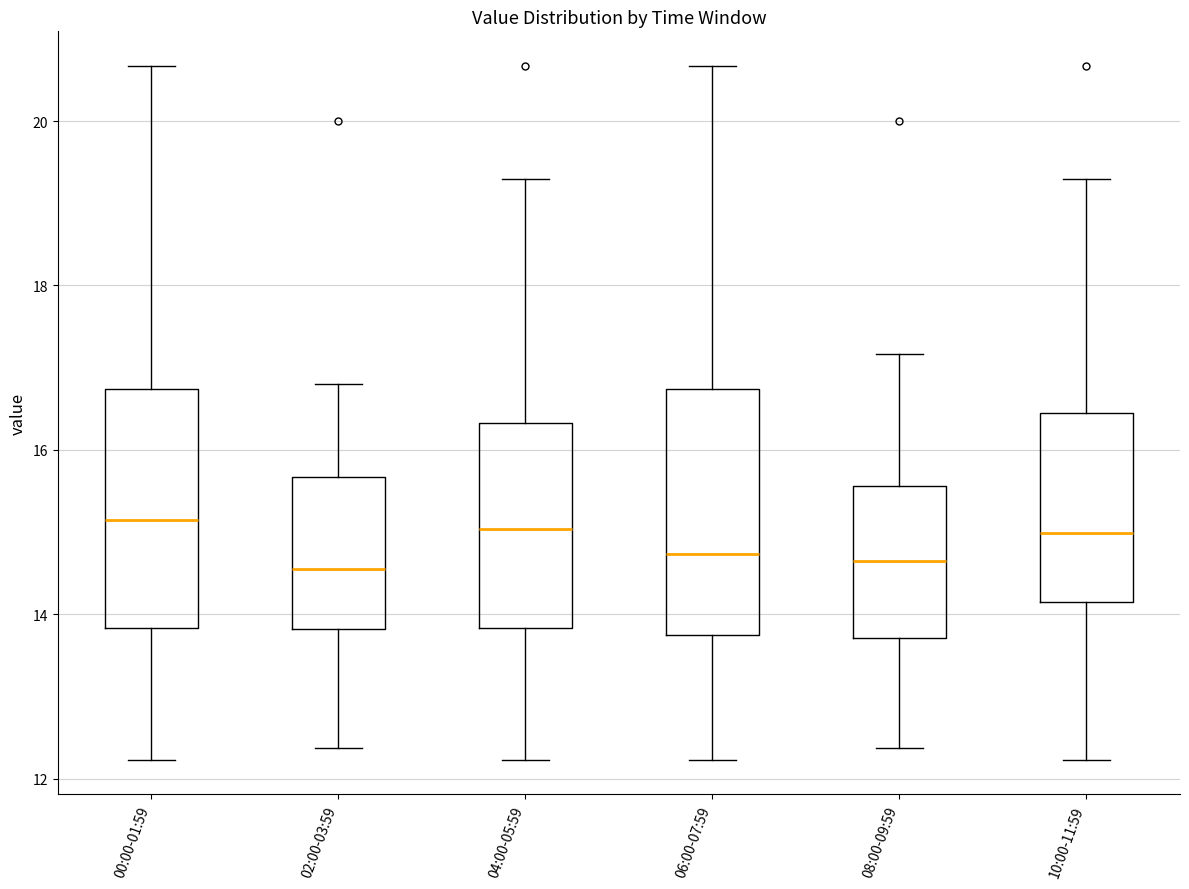

Where does the upper whisker of the box for 08:00-09:59 end on the y-axis? The values are not printed on the chart, so give them approximately, as read against the axis.

17.2